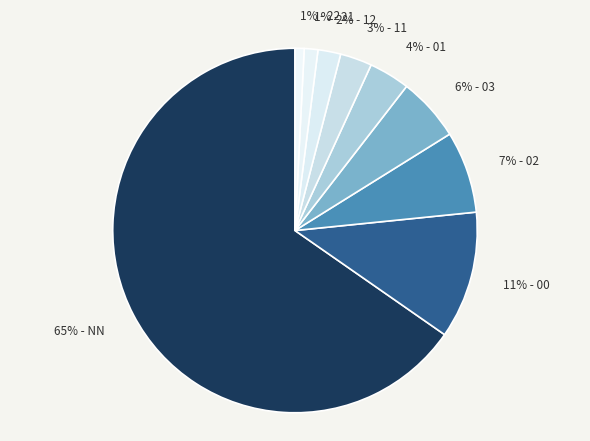

Do 2% - 12 and 3% - 11 together represent more than half of the pie?

No